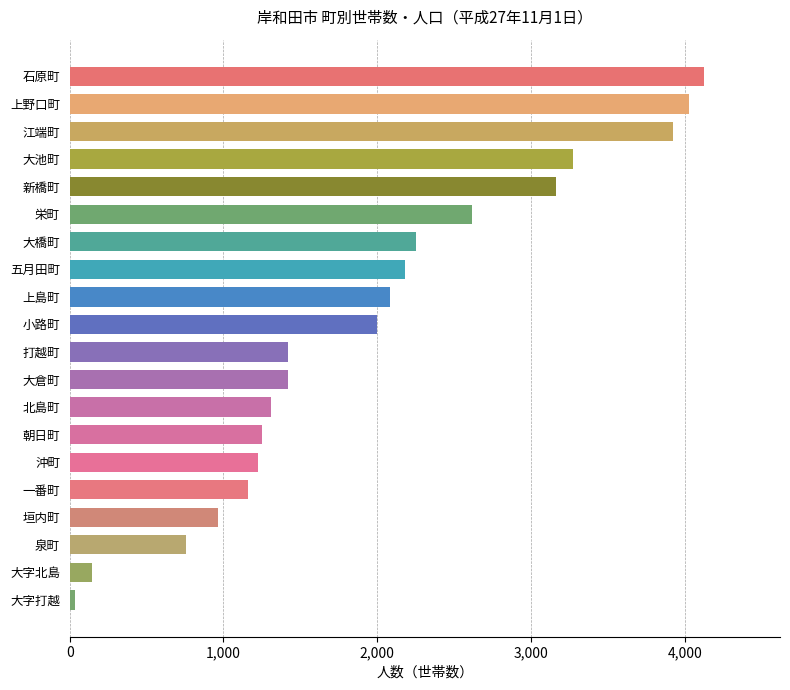

How many bars are there in total?

20